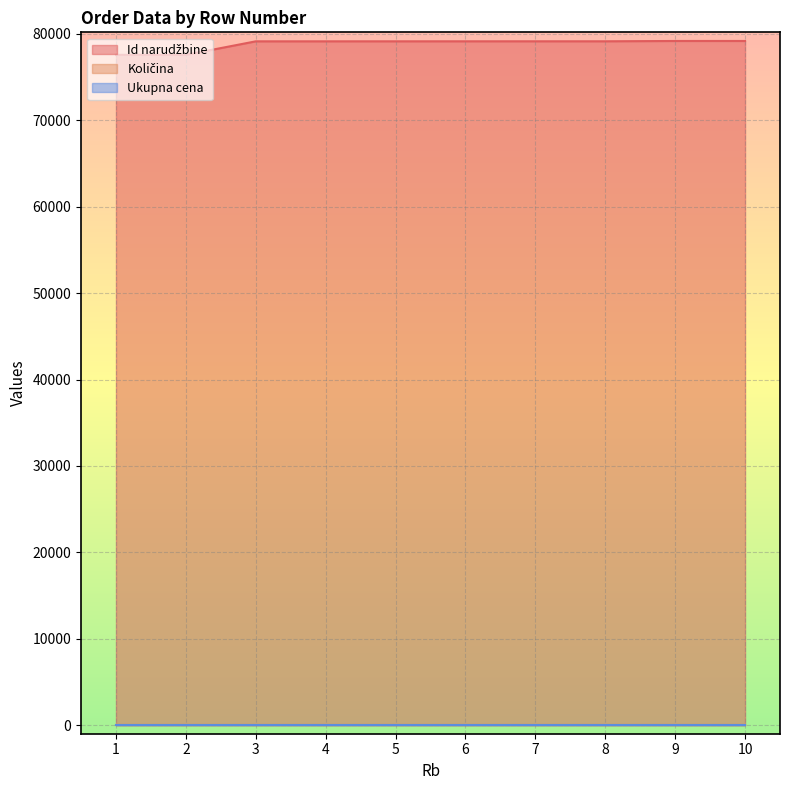

Is the value of Id narudžbine at 1 greater than the value of Ukupna cena at 8?

Yes